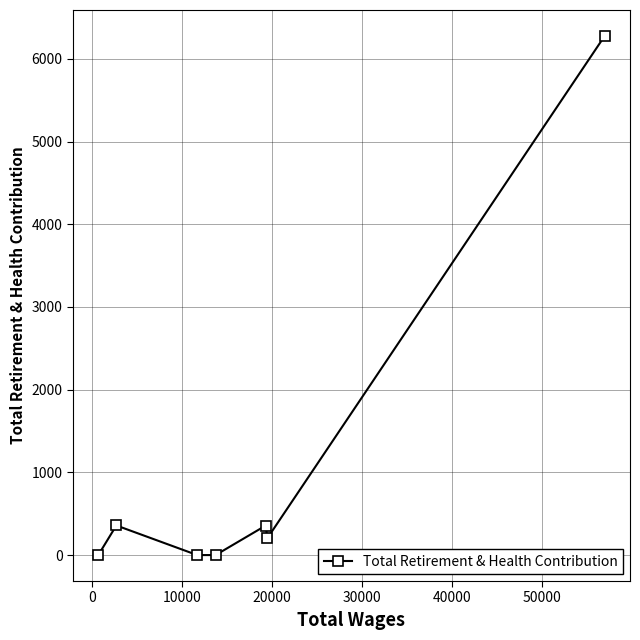

What is the greatest value displayed?

6277